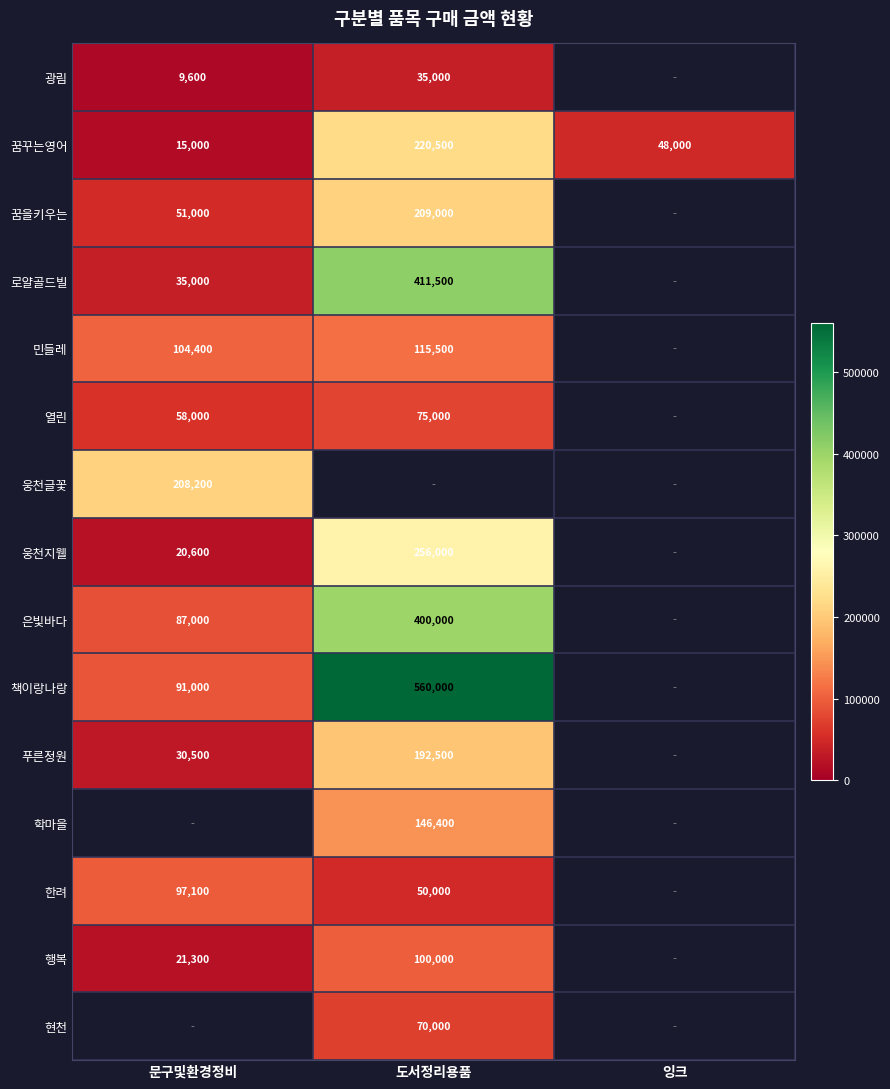

The value of 책이랑나랑 at 문구및환경정비 is 91000. True or false?

True